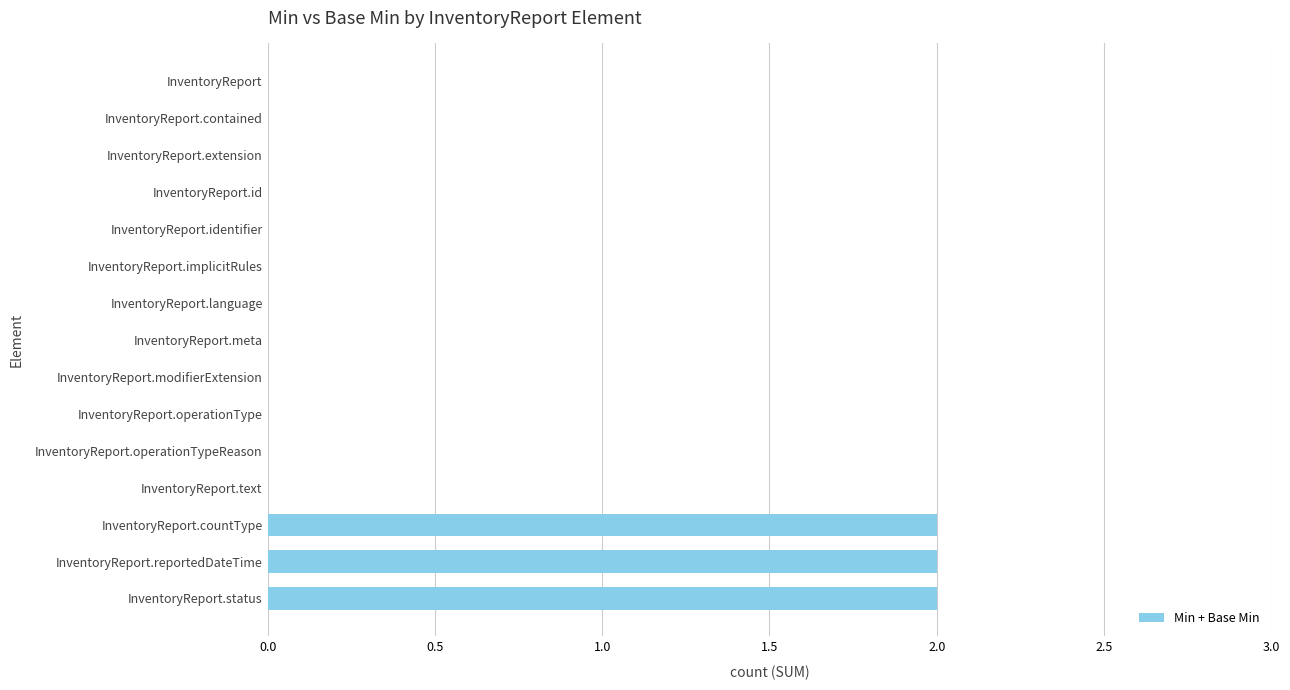

True or false: the data shows 0 at InventoryReport.language.

True